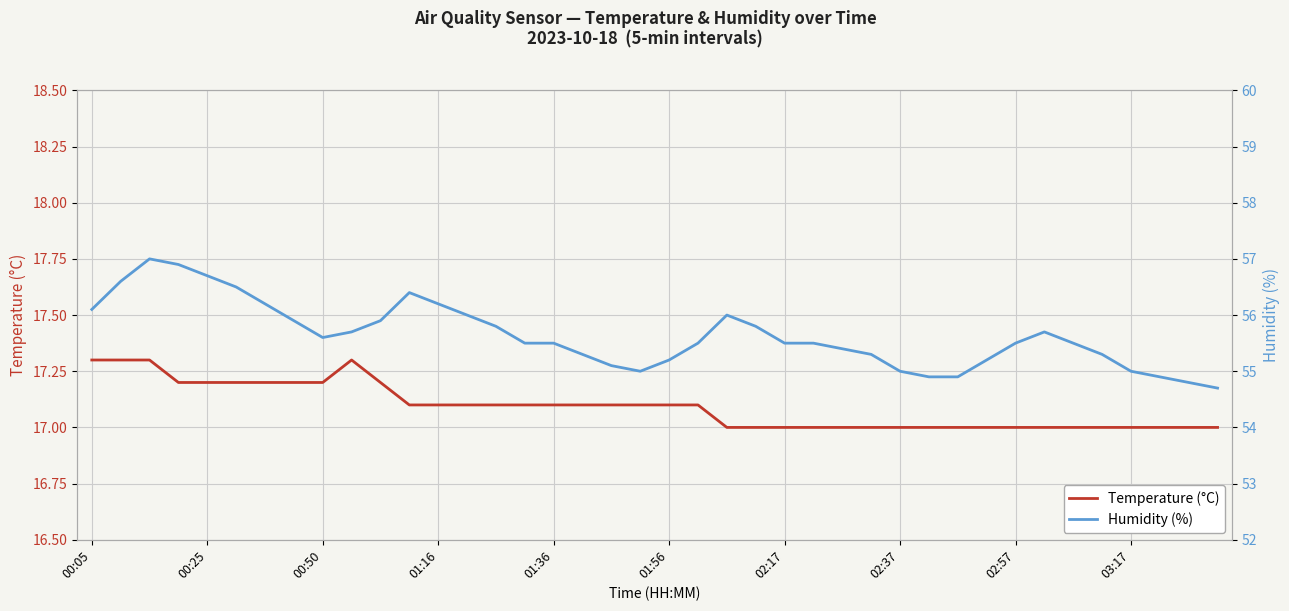

Is it true that Temperature (°C) equals 17.2 at 00:25?

True